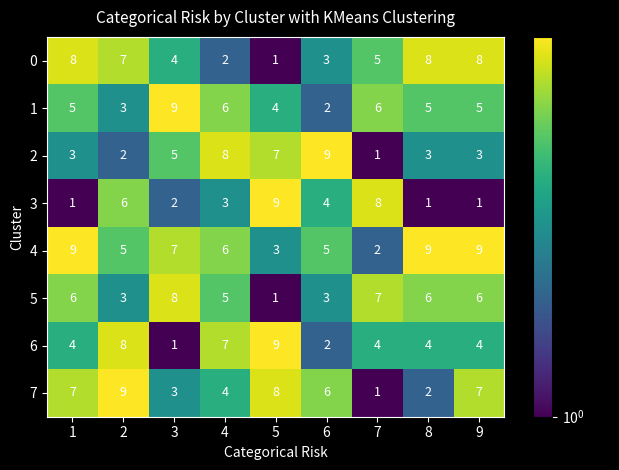

What is the difference between the highest and lowest values at 2?

7